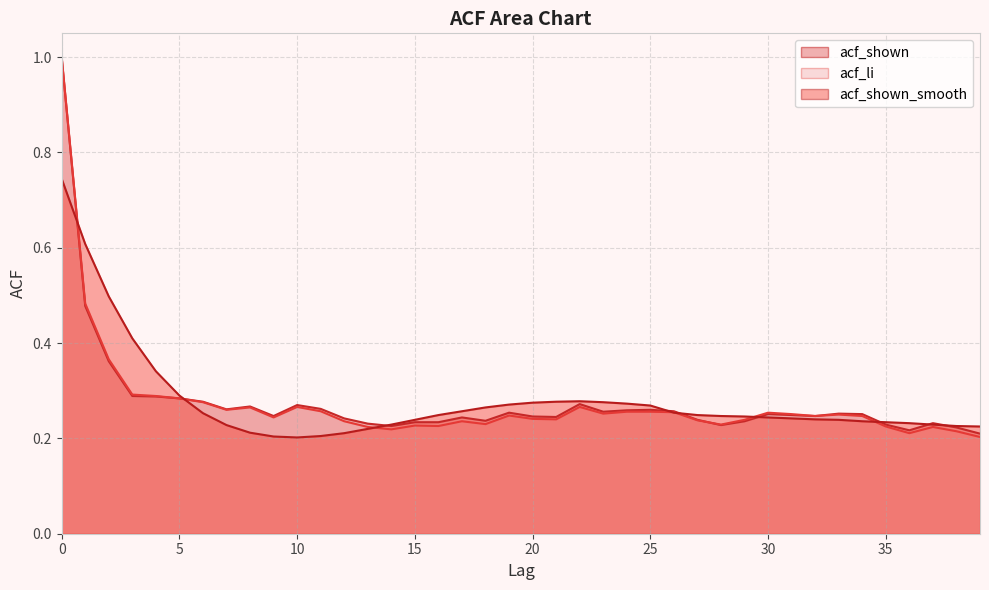

Does the chart display data point markers on the line(s)?

No